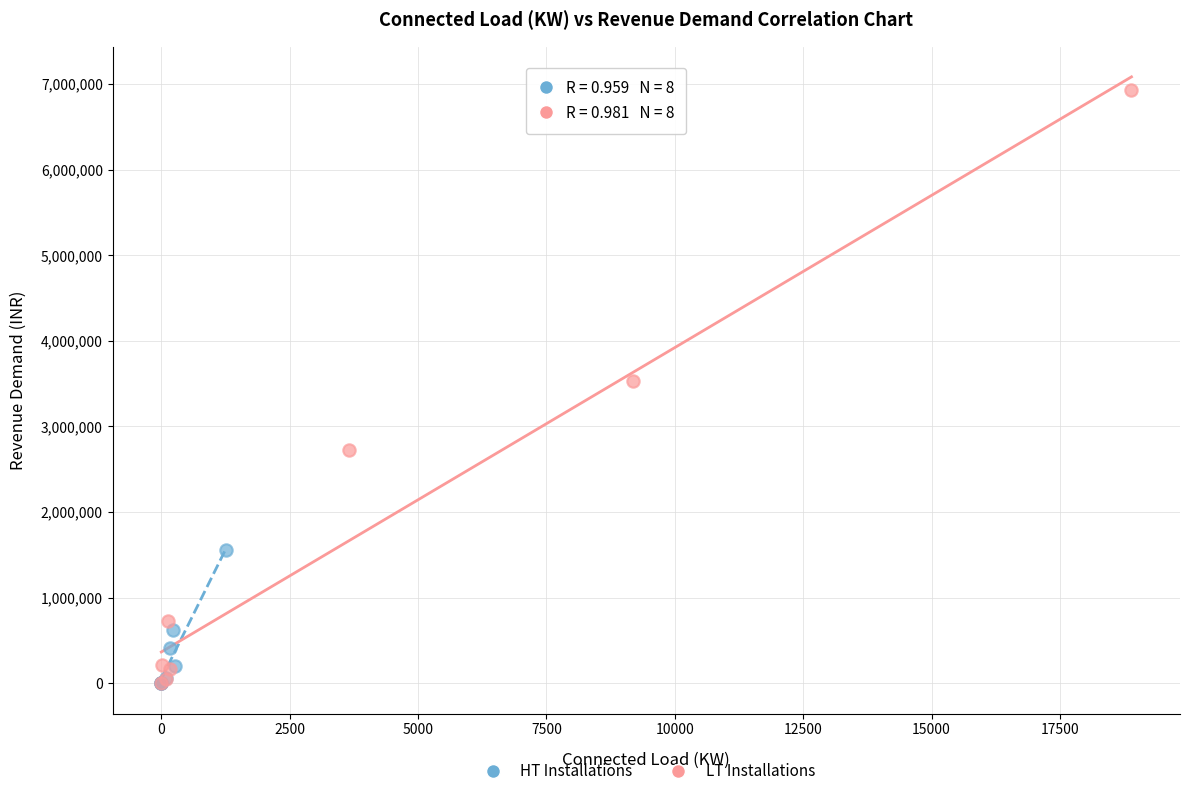

Which series reaches the maximum Y coordinate?

LT Installations